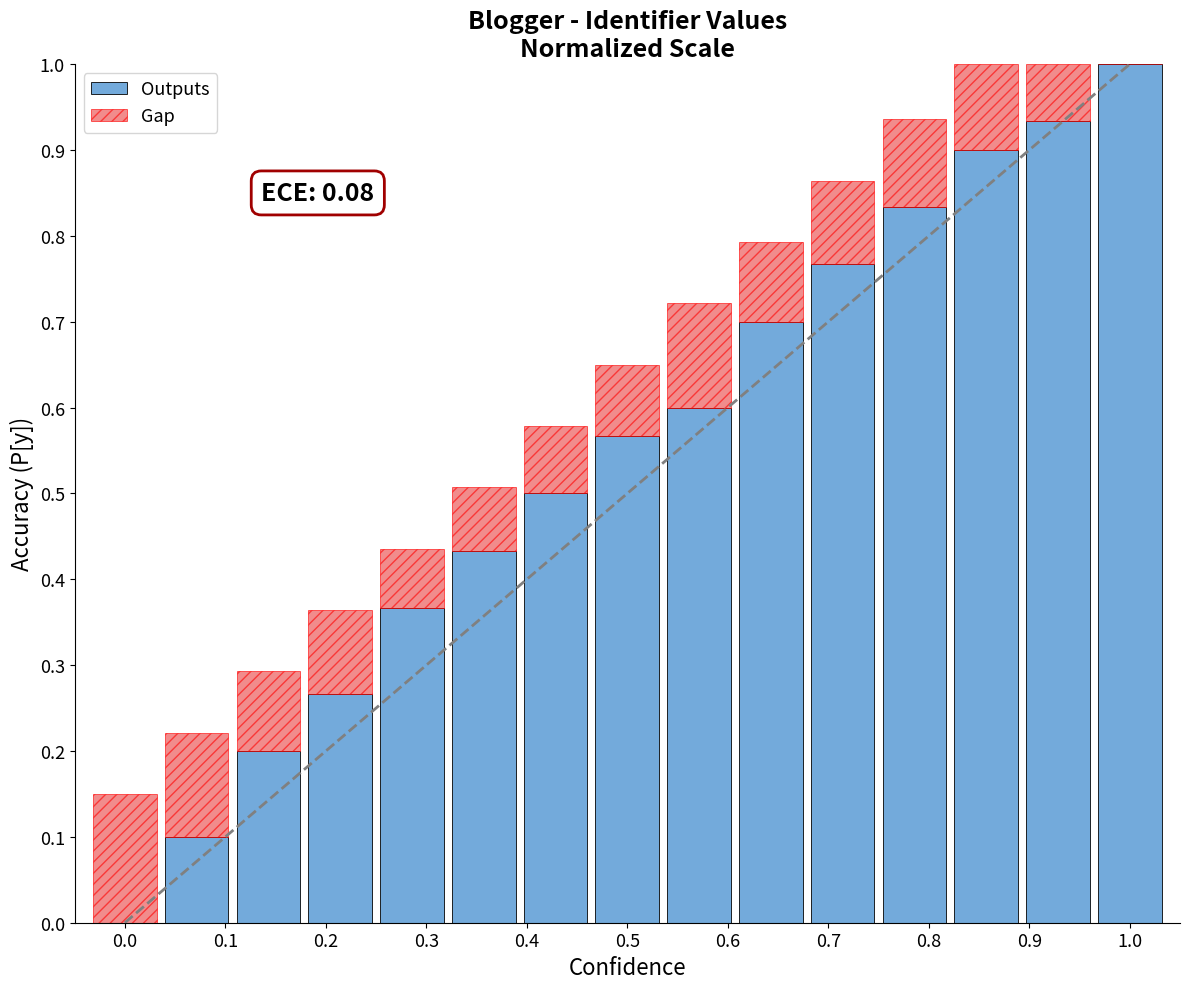

What is the highest value of the Outputs series?

1.0